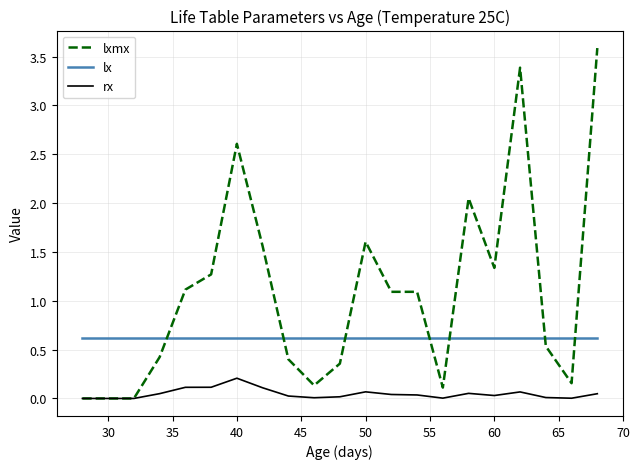

True or false: lxmx and lx intersect in this chart.

True